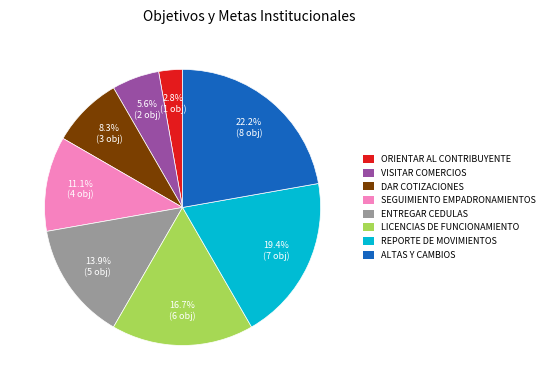

What portion of the pie excludes DAR COTIZACIONES?

91.7%